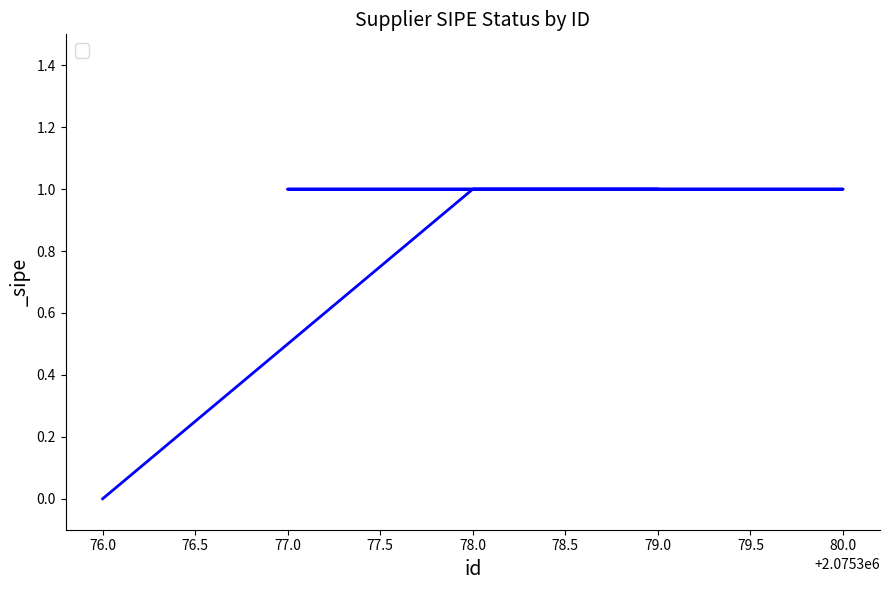

Which has a higher value, 79.0 or 80.0?

79.0